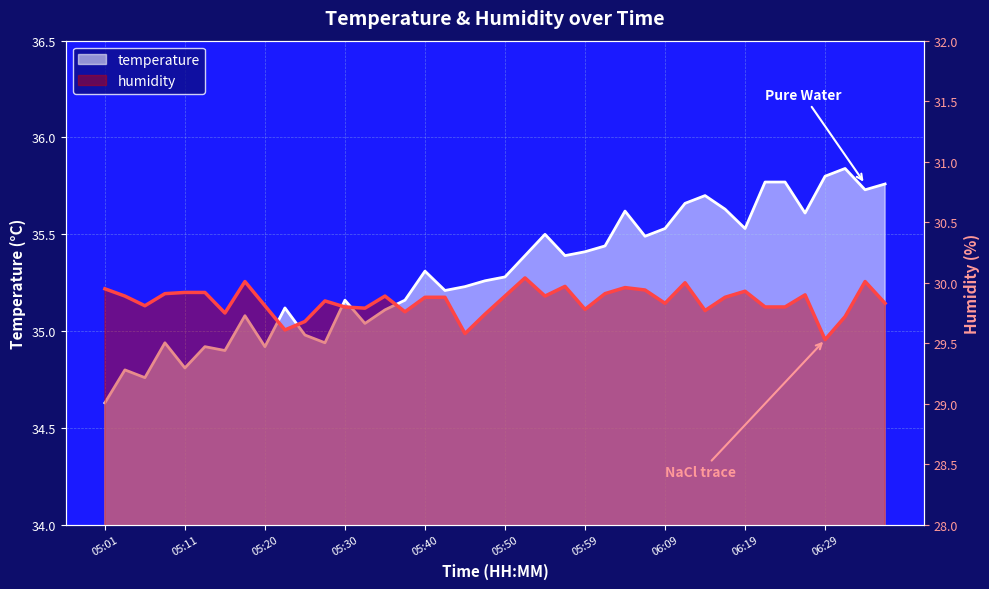

Is the value of humidity at 05:45 greater than the value of temperature at 05:57?

No